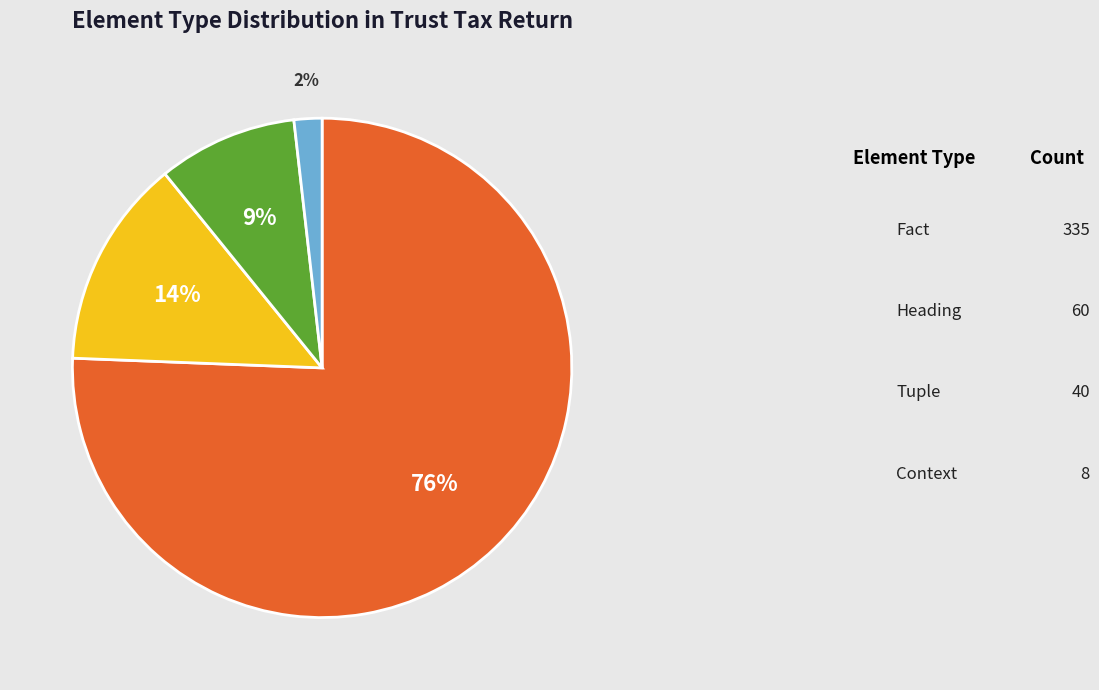

What percentage is the Tuple slice, to the nearest percent?

9%